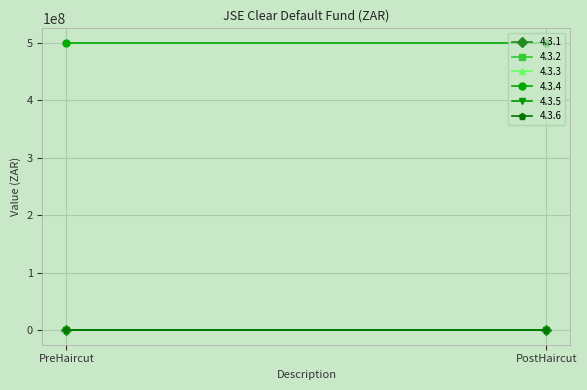

At how many categories does at least one series exceed 436300670?

2